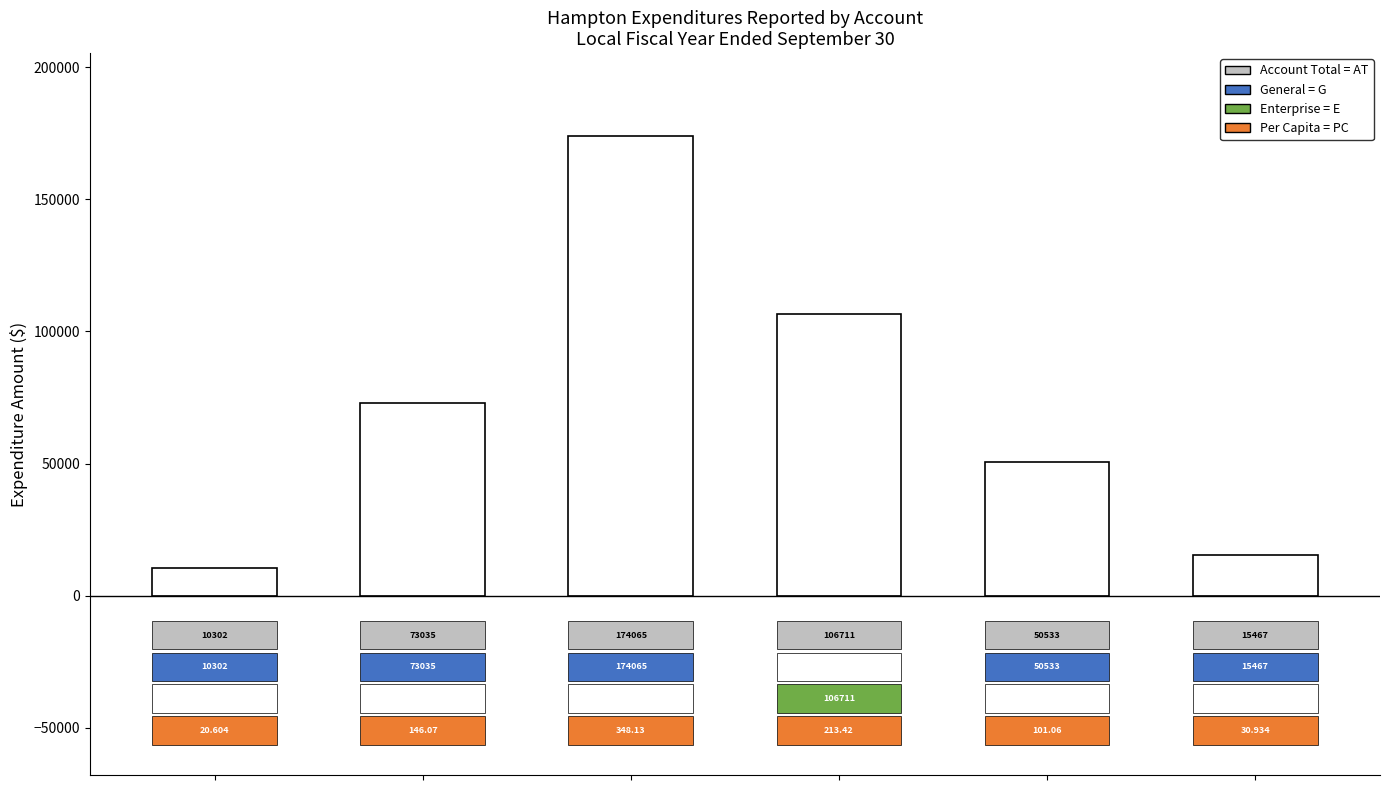

Does the chart contain any negative values?

No